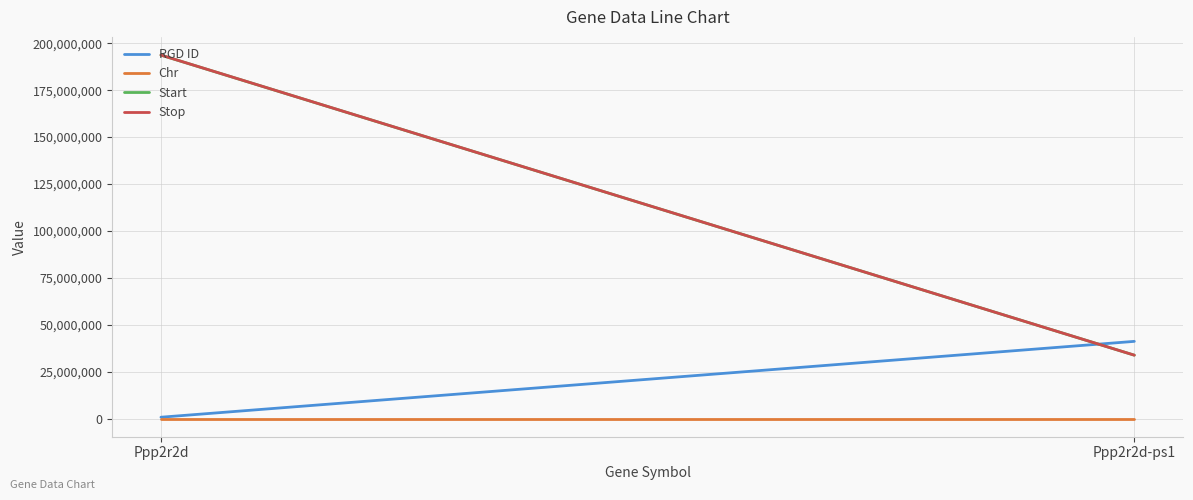

The value of Start at Ppp2r2d-ps1 is 10274007. True or false?

False